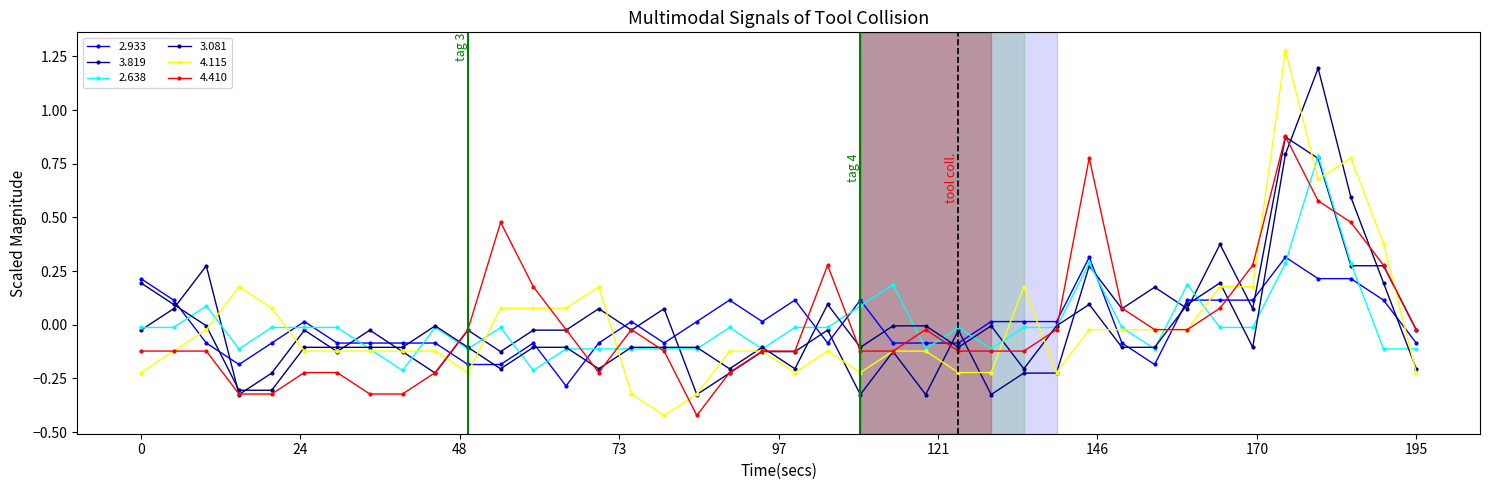

How many lines are shown in the chart?

6